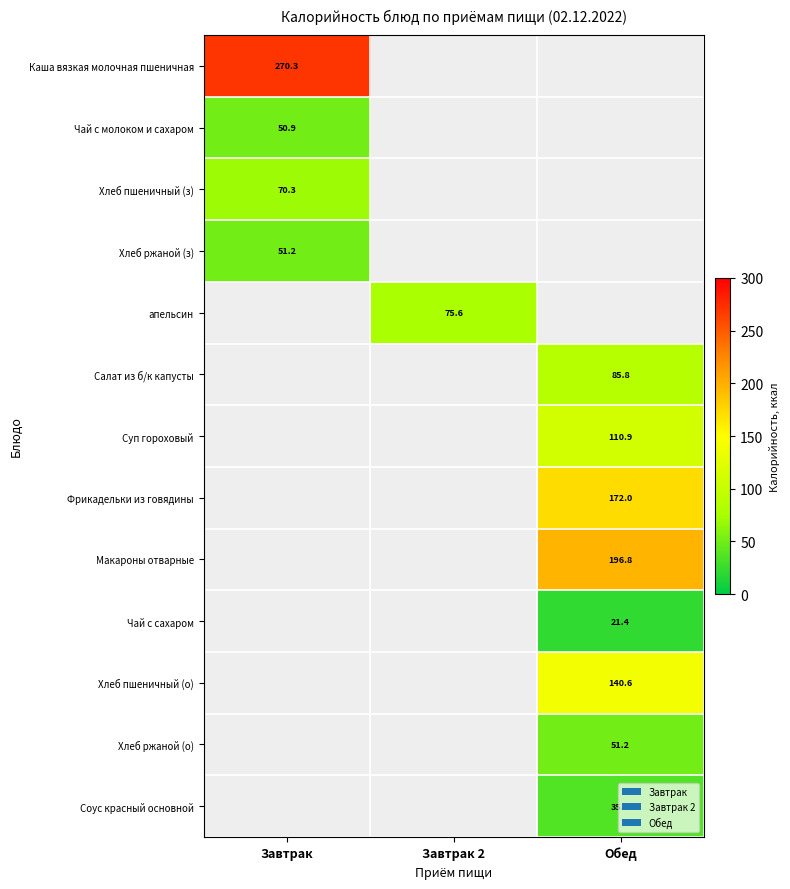

The value of Хлеб пшеничный (з) at Завтрак is 70.3. True or false?

True